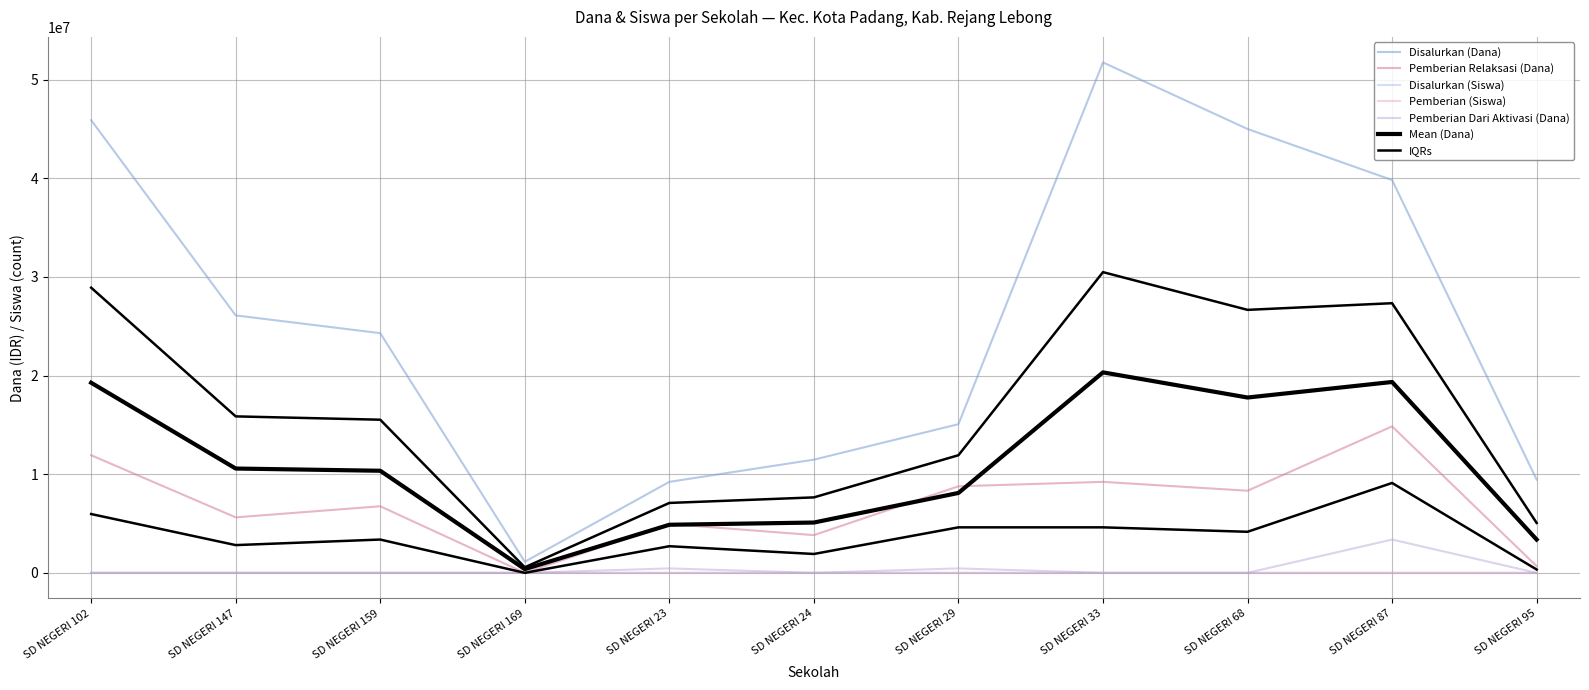

In Pemberian (Siswa), how many points are lower than both neighbors (excluding endpoints)?

2